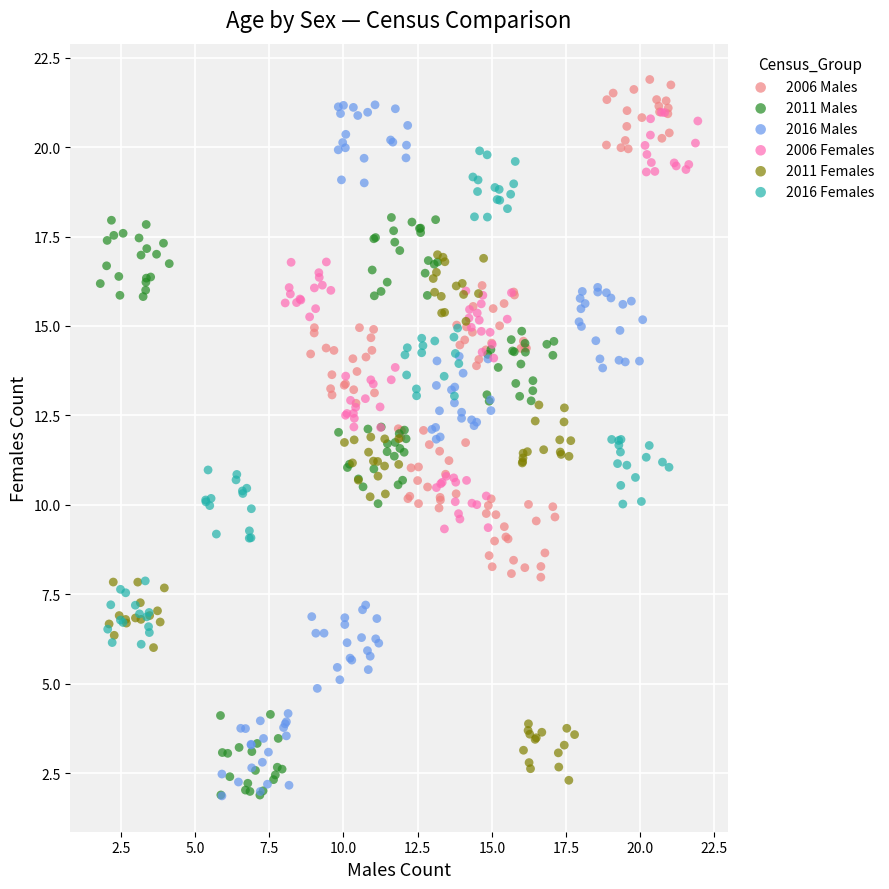

Which series has the largest Y range (max minus min)?

2016 Males